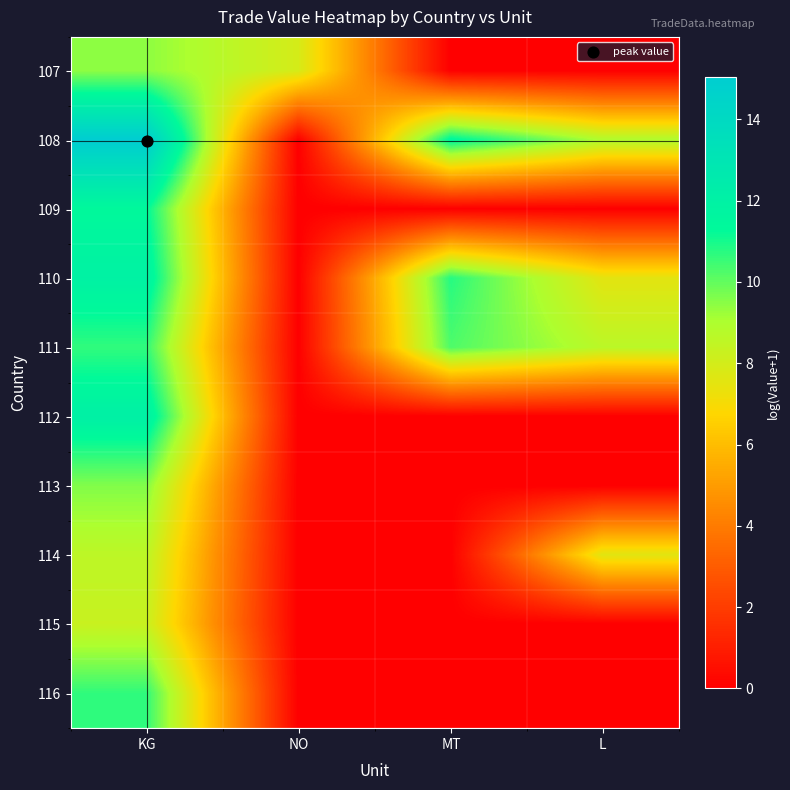

How many categories are shown in the chart?

4